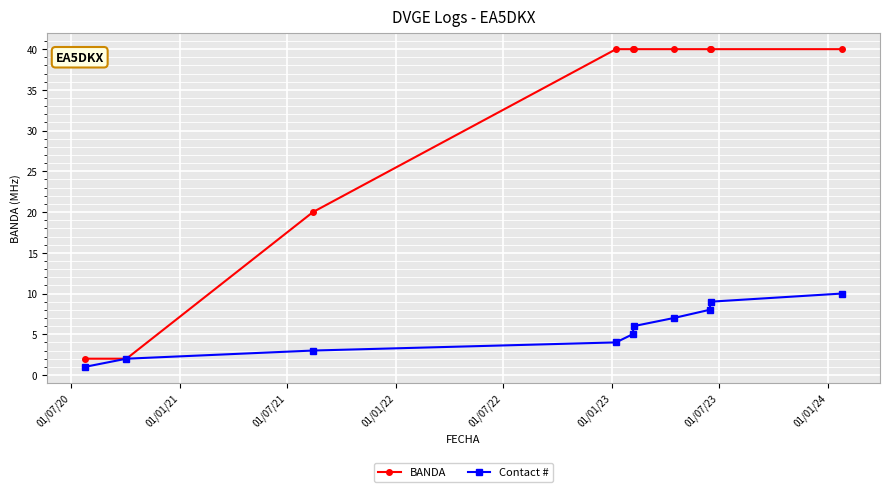

Which series has the largest total across all categories?

BANDA